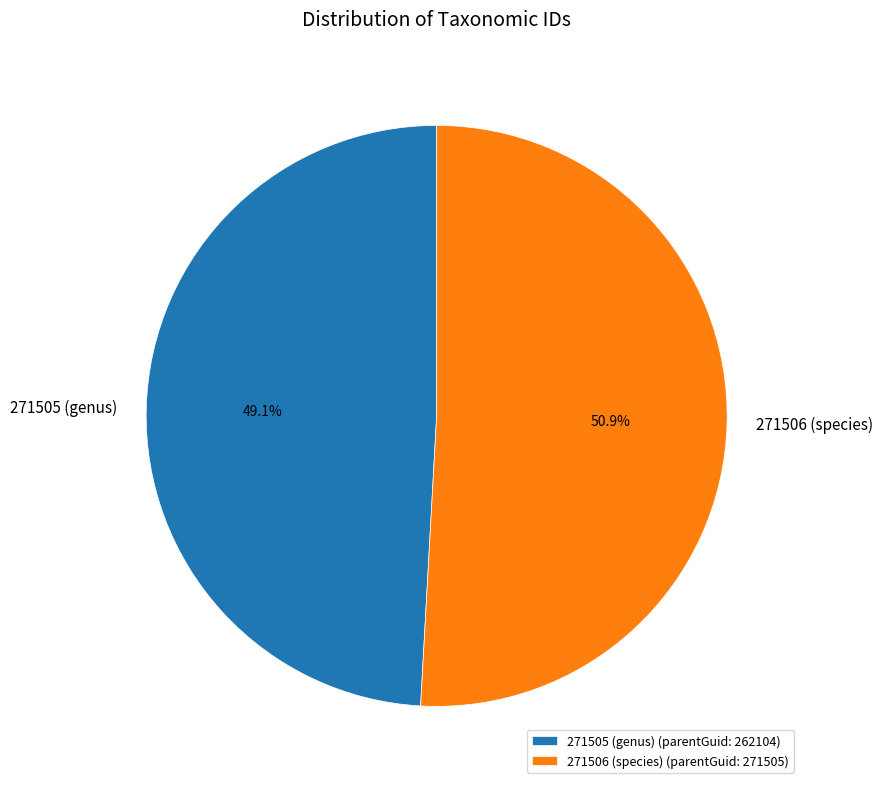

How many segments does this pie chart have?

2